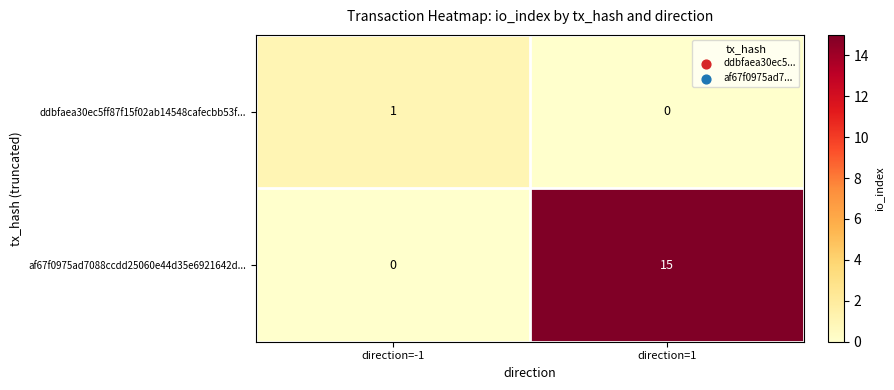

At direction=-1, list the series in order from smallest to largest.

af67f0975ad7088ccdd25060e44d35e6921642d..., ddbfaea30ec5ff87f15f02ab14548cafecbb53f...